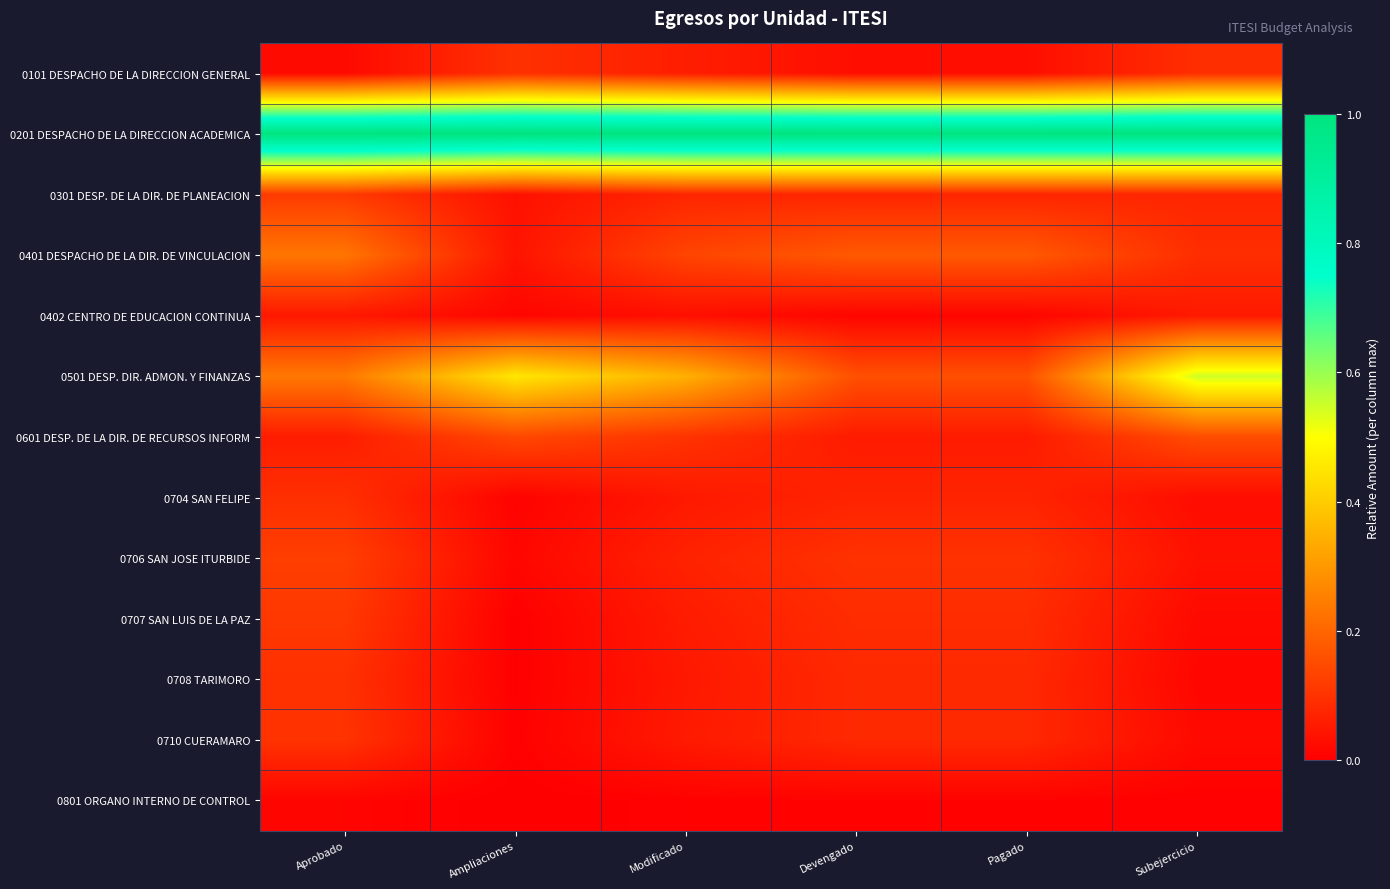

Between Ampliaciones and Devengado, which series saw the biggest shift?

0501 DESP. DIR. ADMON. Y FINANZAS